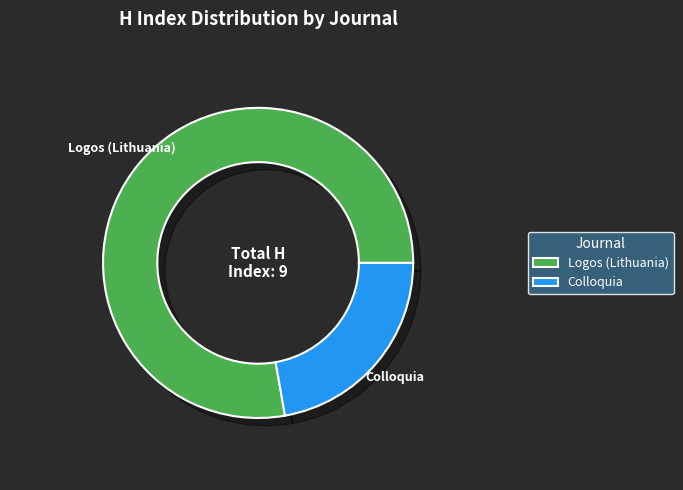

Is it true that Logos (Lithuania) is 78% of the pie?

True